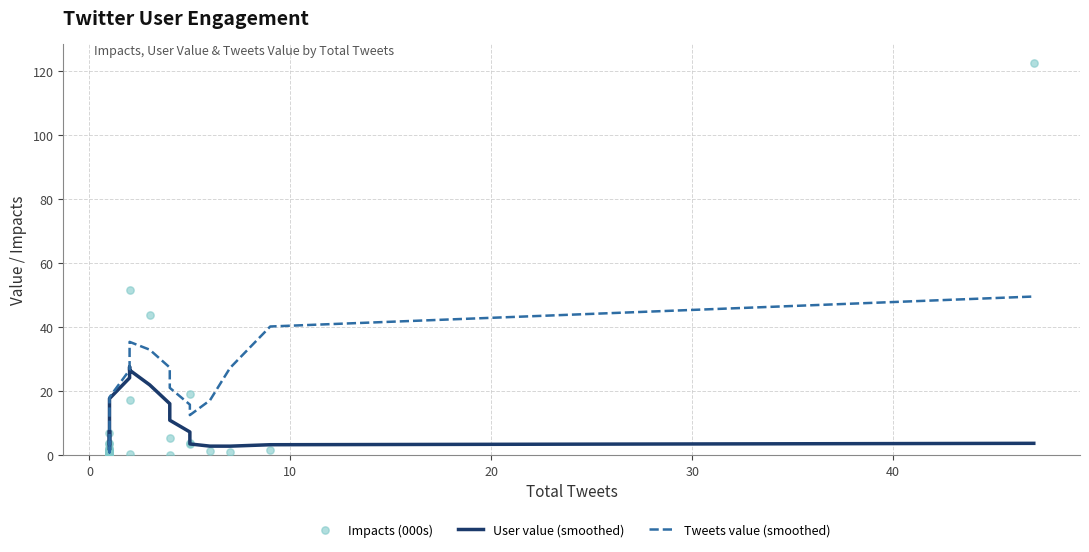

At how many categories does at least one series exceed 65?

1